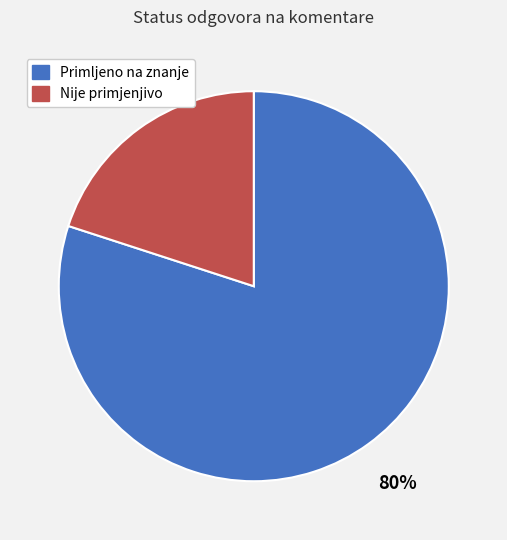

Rank the categories by value from lowest to highest.

Nije primjenjivo, Primljeno na znanje